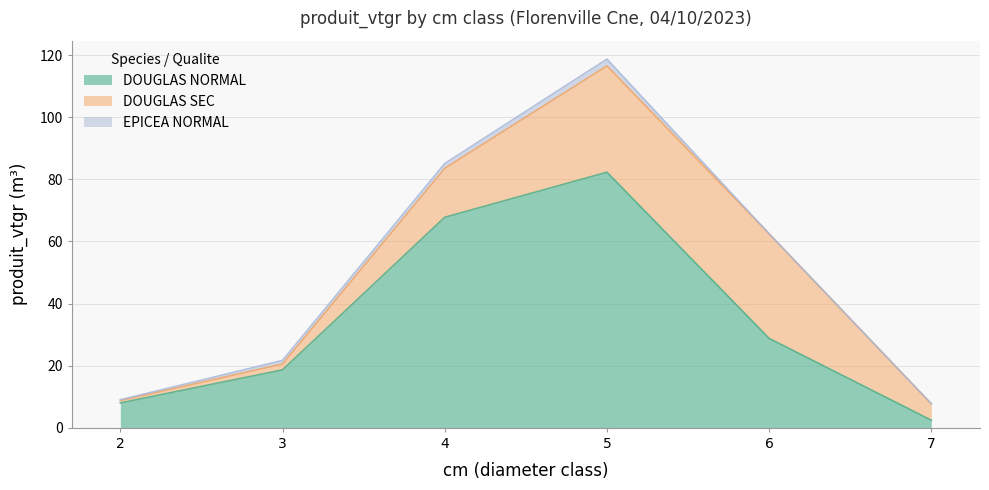

What is the difference between the maximum and second lowest values in the DOUGLAS_NORMAL series?

74.3